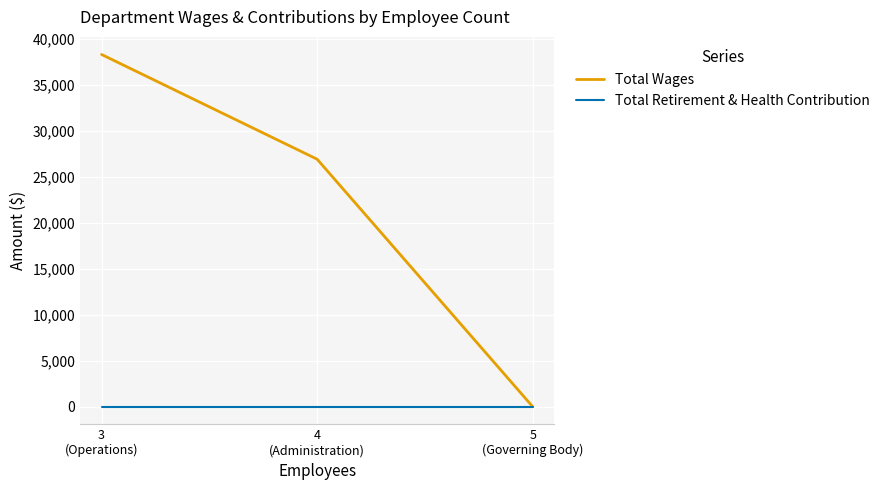

What is the greatest value displayed?

38314